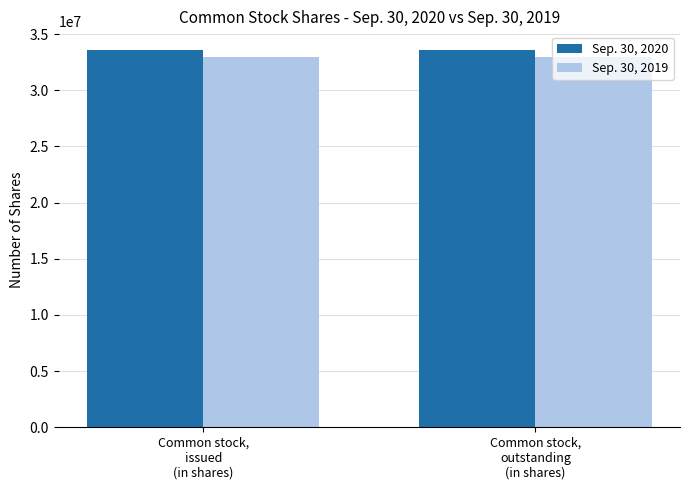

What is the minimum value shown in the chart?

32949987